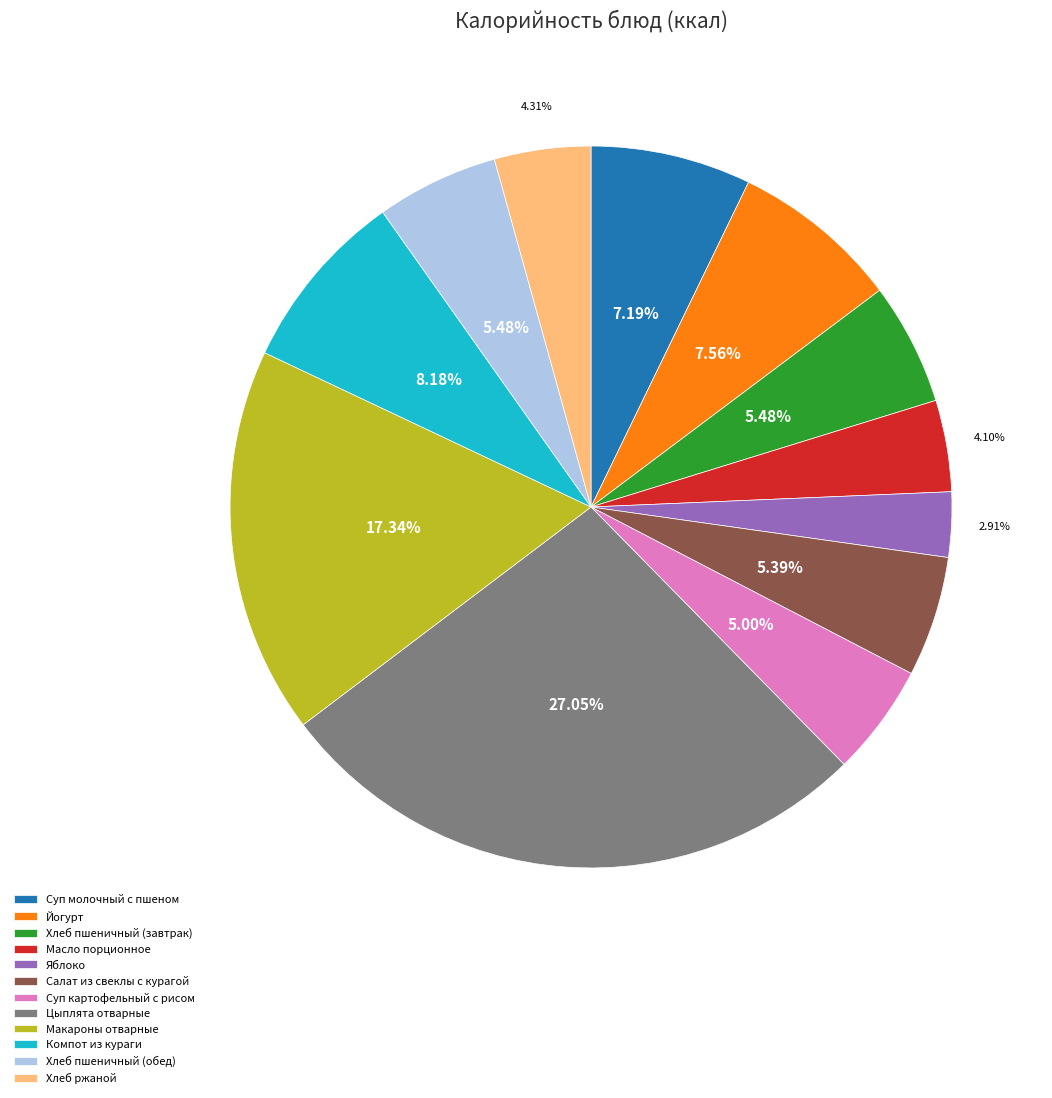

Does any single category account for the majority?

No